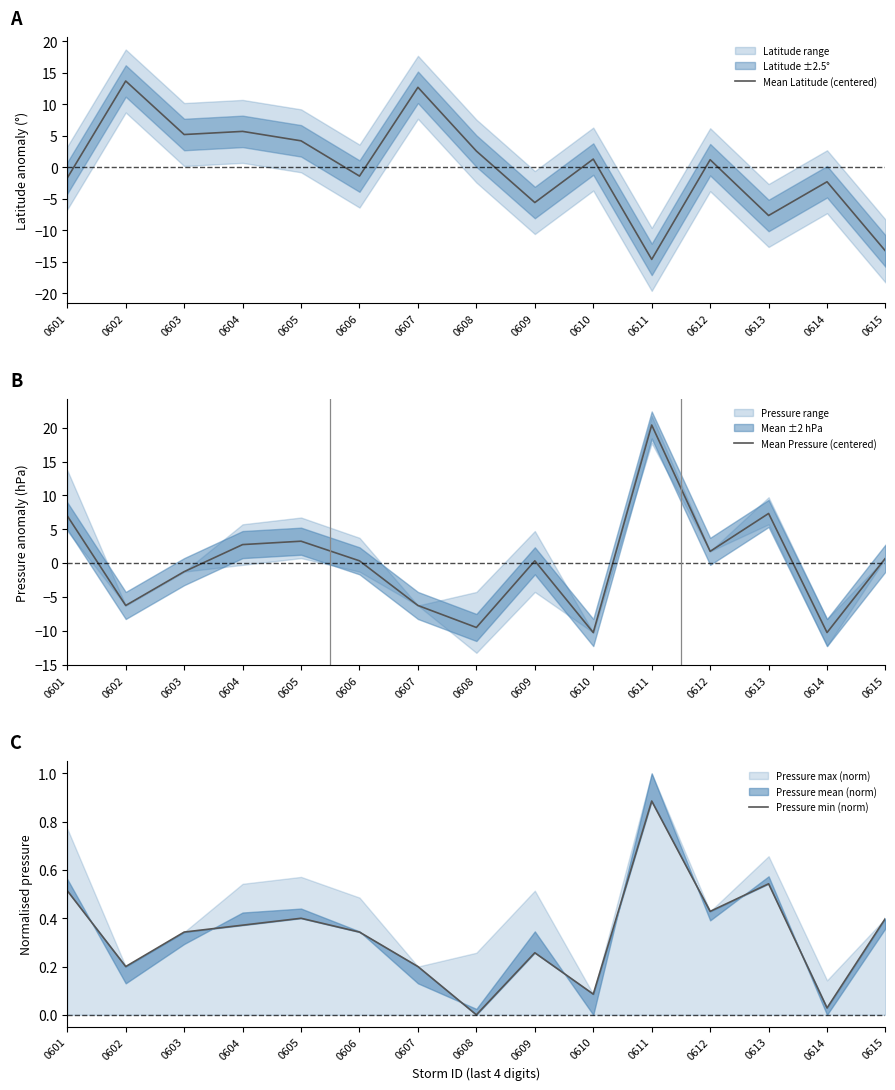

In Mean Pressure (centered), how many points are lower than both neighbors (excluding endpoints)?

5